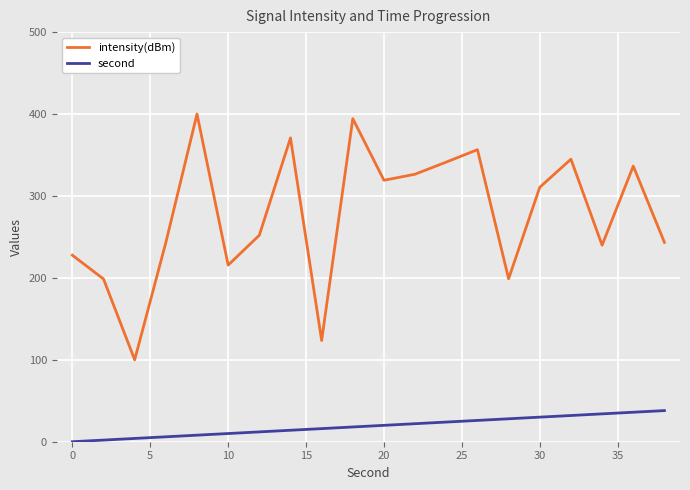

Which series has the largest range (max minus min)?

intensity(dBm)